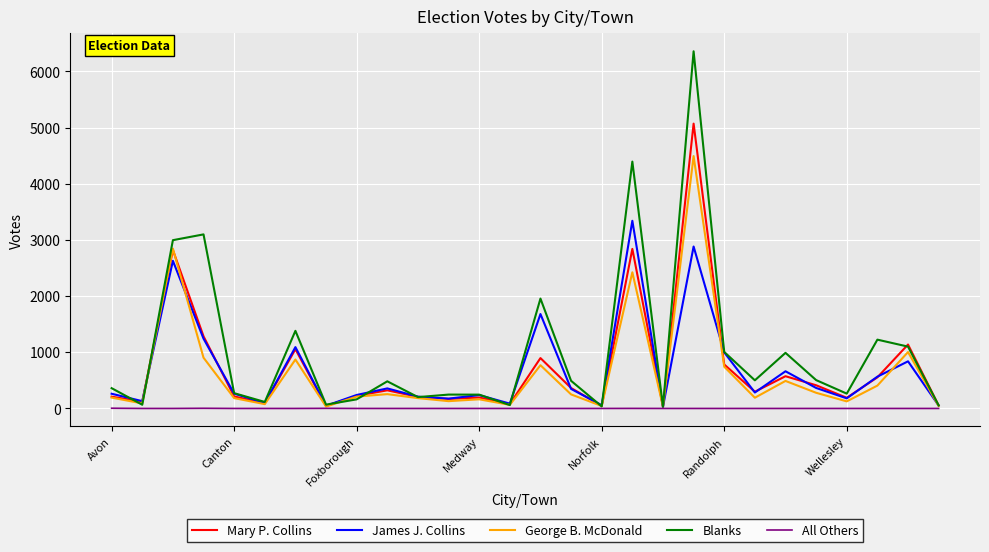

Rank the series by their maximum value, from lowest to highest.

All Others, James J. Collins, George B. McDonald, Mary P. Collins, Blanks